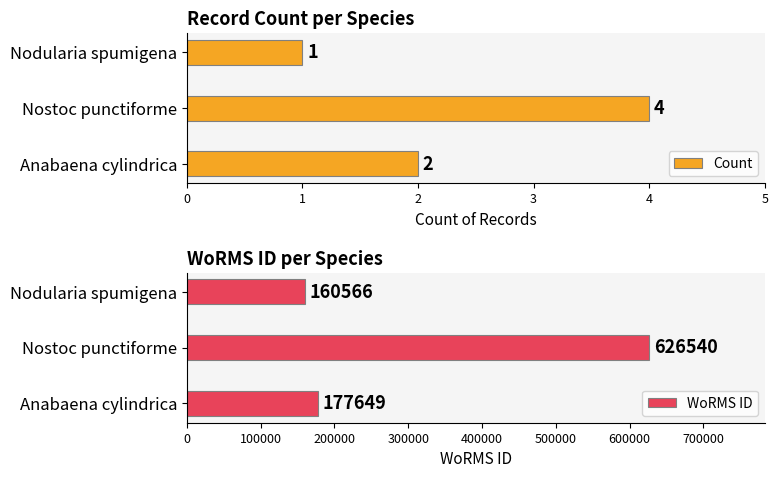

What is the total value across all series at 0?

177651